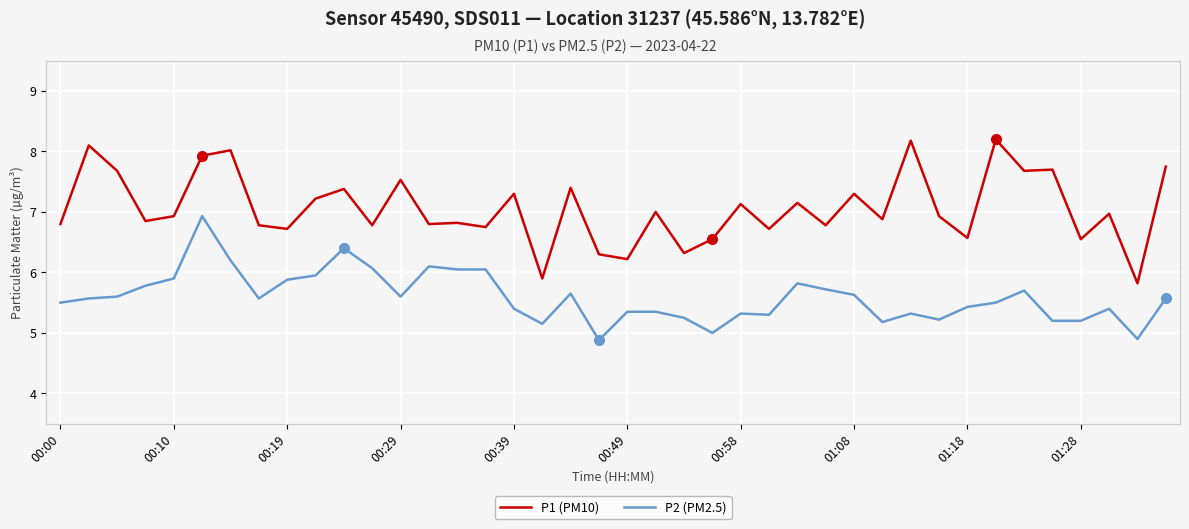

Which series has the widest spread of values?

P1 (PM10)